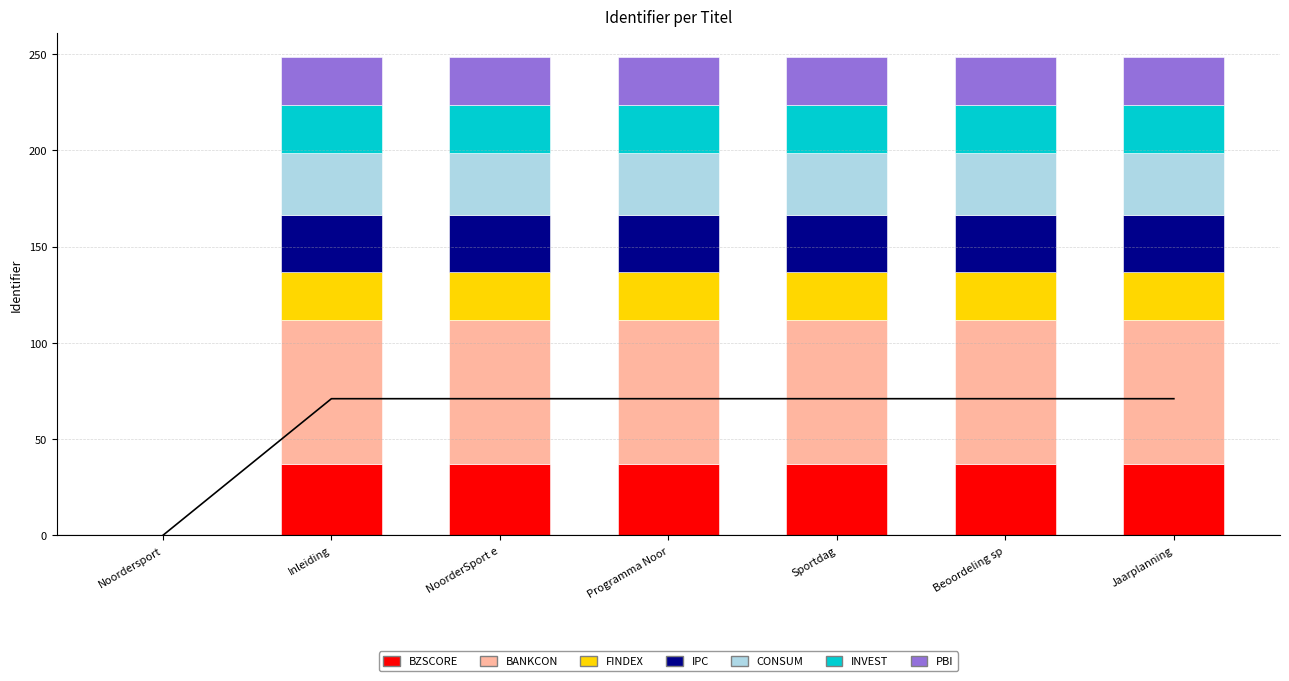

Reading right to left, extract all data points from this chart.

37.3	37.3	37.3	37.3	37.3	37.3	0.0